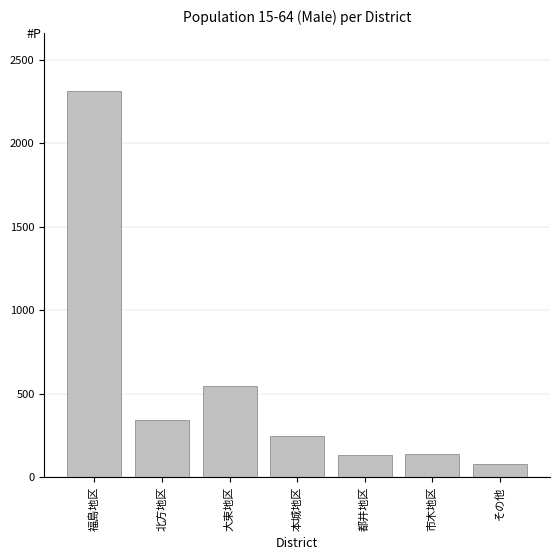

What is the difference between the maximum and minimum values?

2236